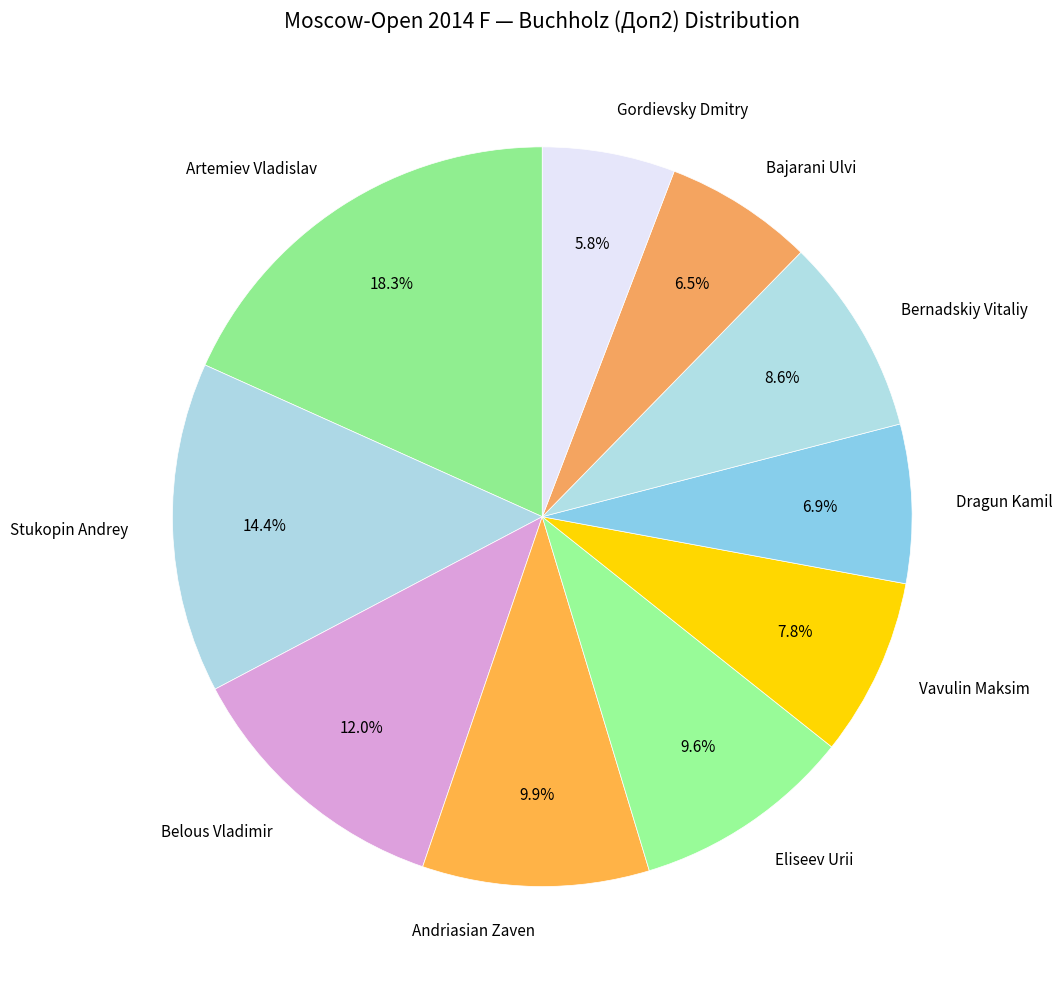

True or false: Vavulin Maksim accounts for 8% of the total.

True